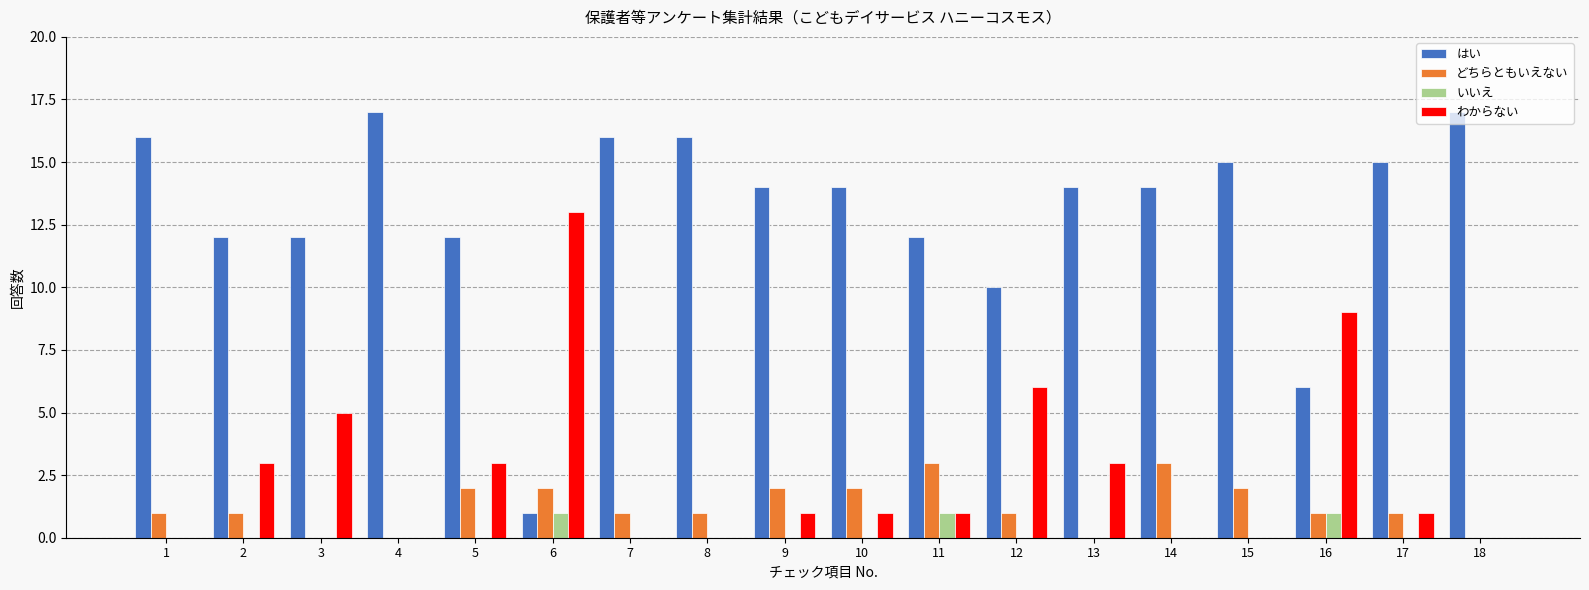

Which series has the largest total across all categories?

はい